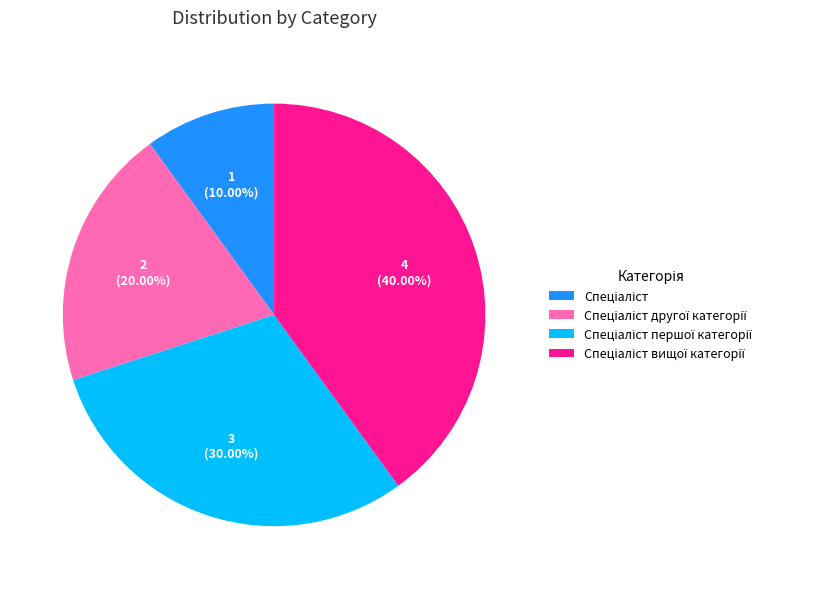

Is there any slice that represents more than half of the pie?

No